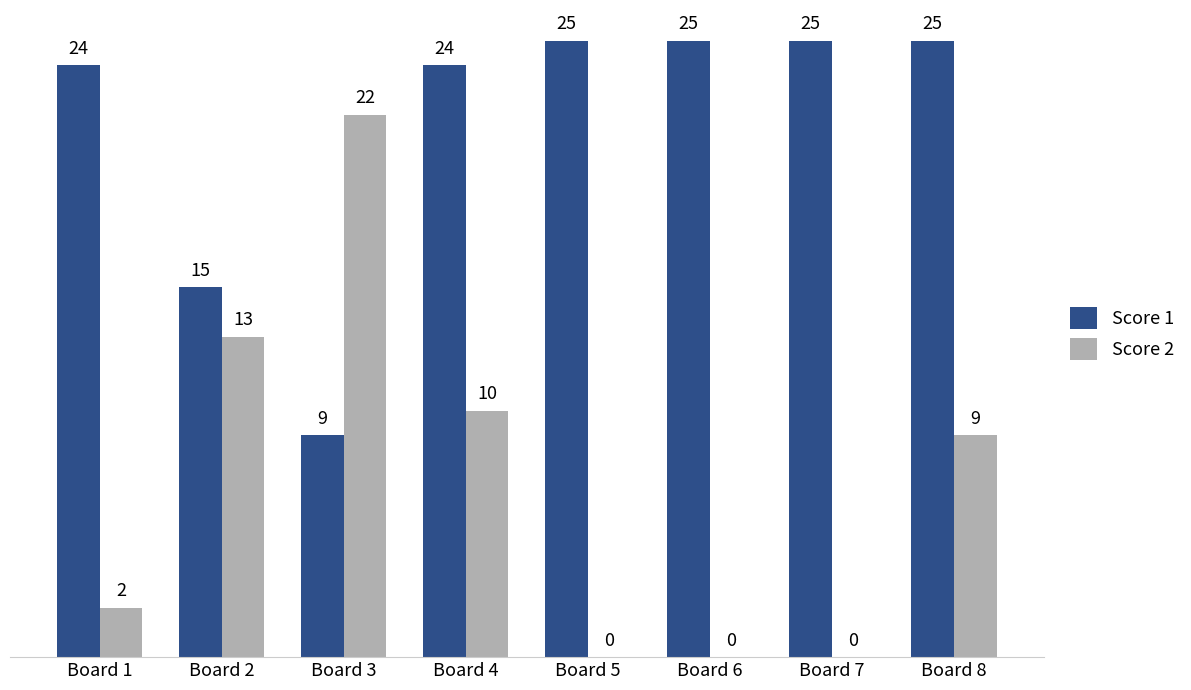

What is the maximum value for Score 2?

22